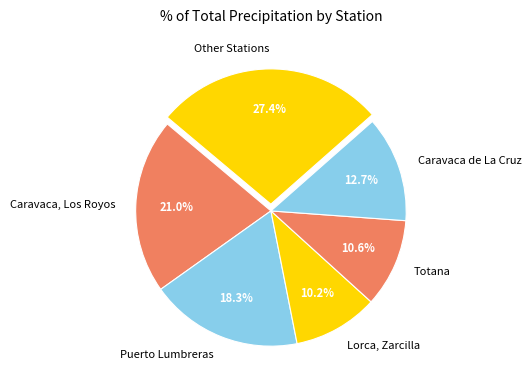

Does Caravaca, Los Royos account for over 50% of the chart?

No